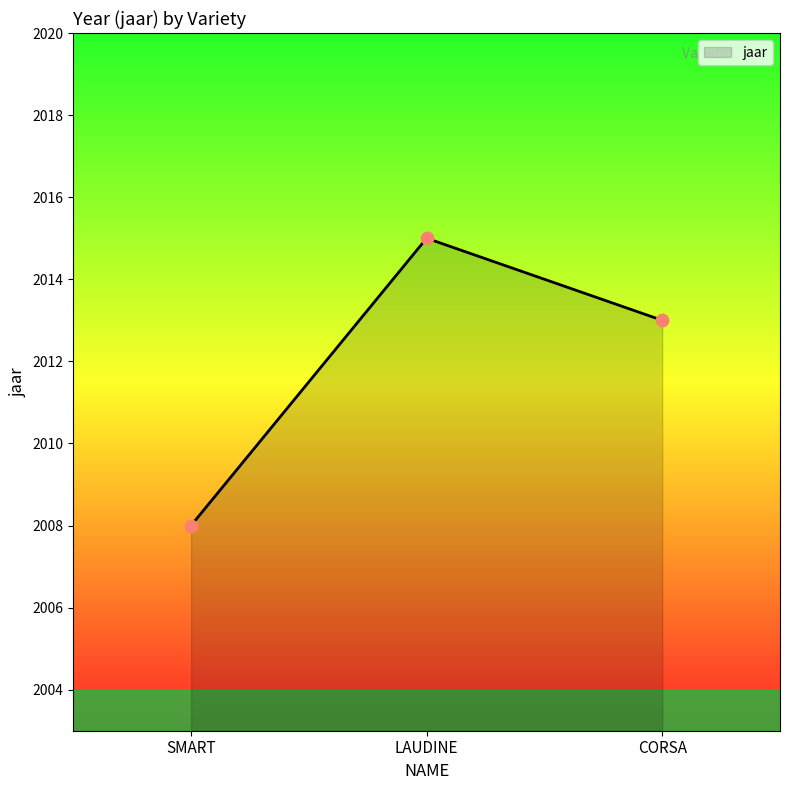

Approximately how many times larger is the value at CORSA compared to LAUDINE?

1.0